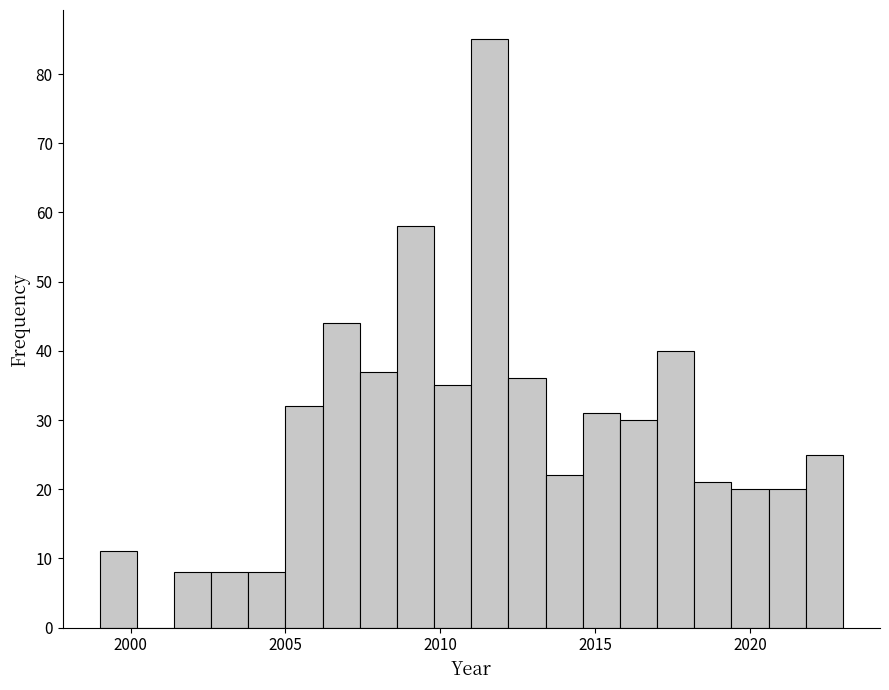

Read against the x-axis, roughly where is the centre of the tallest bar?

2011.5